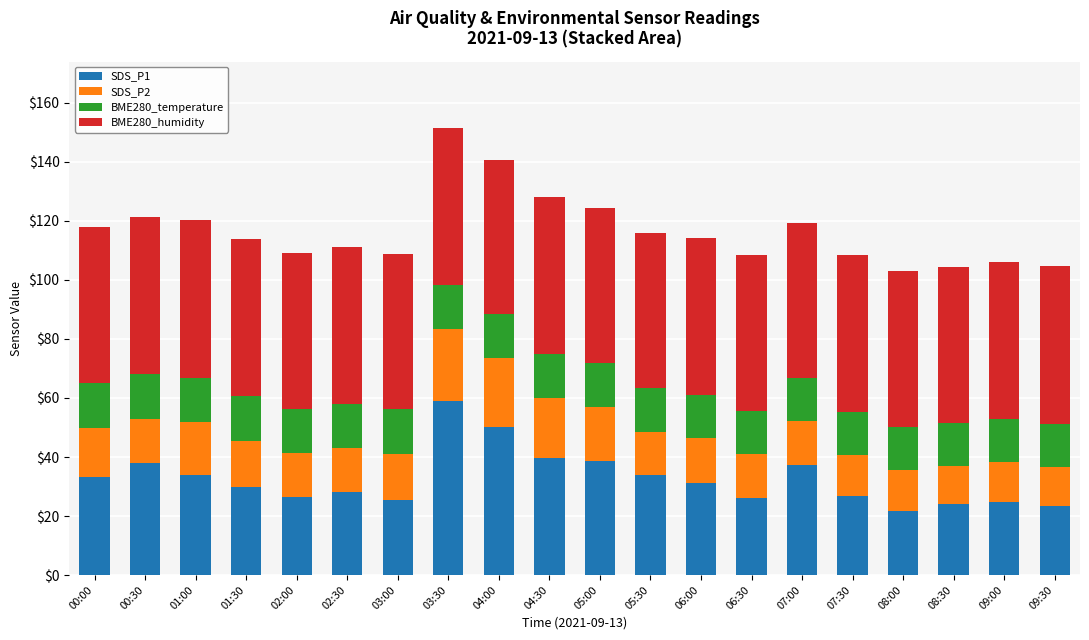

At which label does SDS_P1 reach its peak?

03:30